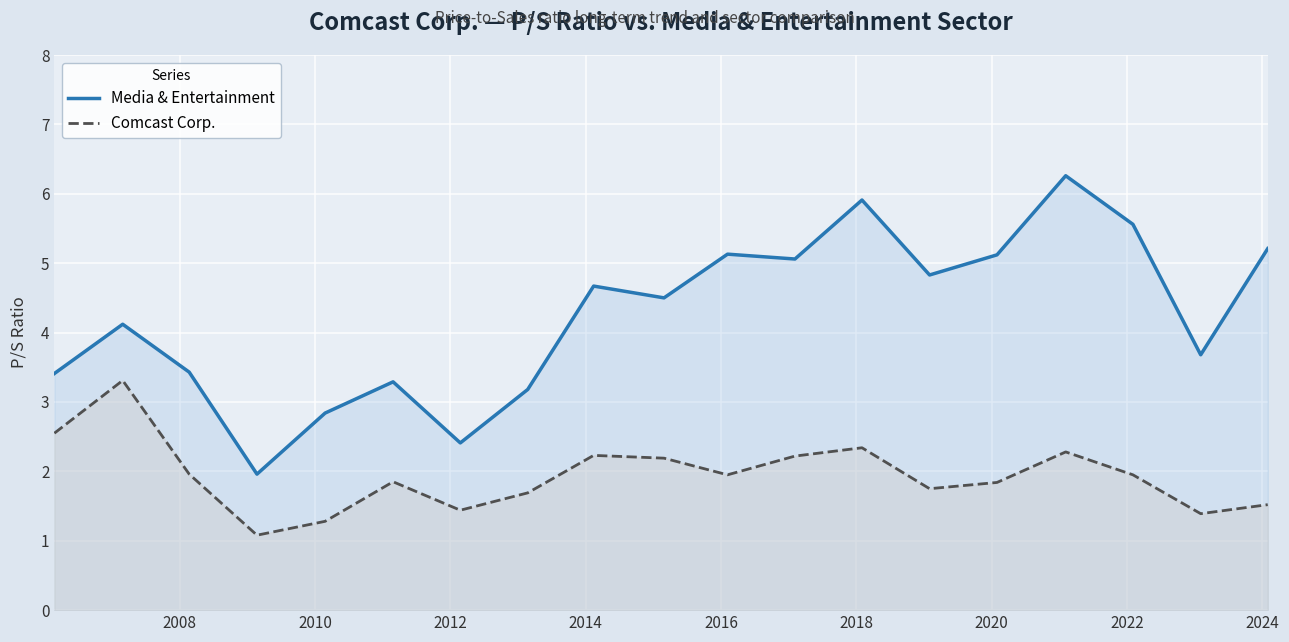

Reading left to right, what are all the values shown in this chart?

Media & Entertainment: 3.4	4.1	3.4	2.0	2.8	3.3	2.4	3.2	4.7	4.5	5.1	5.1	5.9	4.8	5.1	6.3	5.6	3.7	5.2
Comcast Corp.: 2.5	3.3	2.0	1.1	1.3	1.9	1.4	1.7	2.2	2.2	1.9	2.2	2.3	1.8	1.8	2.3	1.9	1.4	1.5